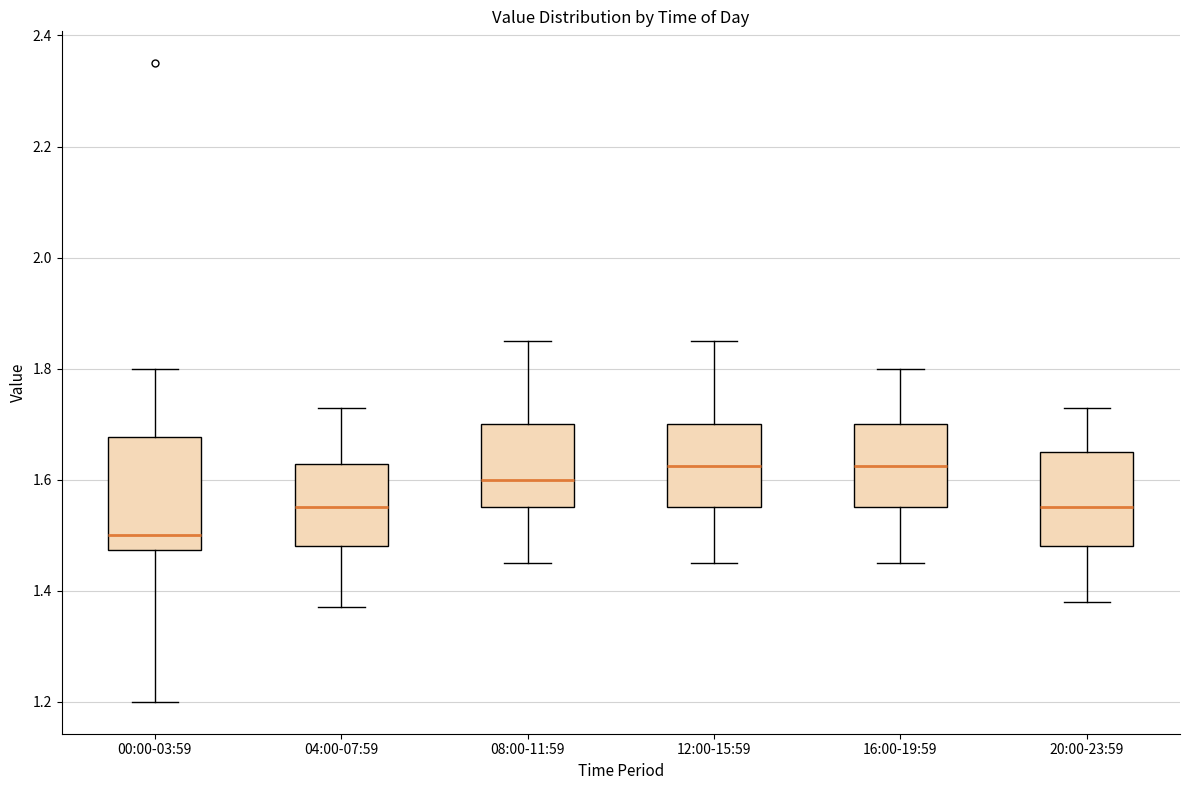

Reading left to right, read every box against the y-axis: the position of its median line, the range the box covers, and the ends of its whiskers. The values are not printed on the chart, so give them approximately, as read against the axis.

00:00-03:59: median 1.50, box 1.48 to 1.68, whiskers 1.20 to 1.80
04:00-07:59: median 1.56, box 1.48 to 1.62, whiskers 1.38 to 1.74
08:00-11:59: median 1.60, box 1.56 to 1.70, whiskers 1.46 to 1.86
12:00-15:59: median 1.62, box 1.56 to 1.70, whiskers 1.46 to 1.86
16:00-19:59: median 1.62, box 1.56 to 1.70, whiskers 1.46 to 1.80
20:00-23:59: median 1.56, box 1.48 to 1.66, whiskers 1.38 to 1.74